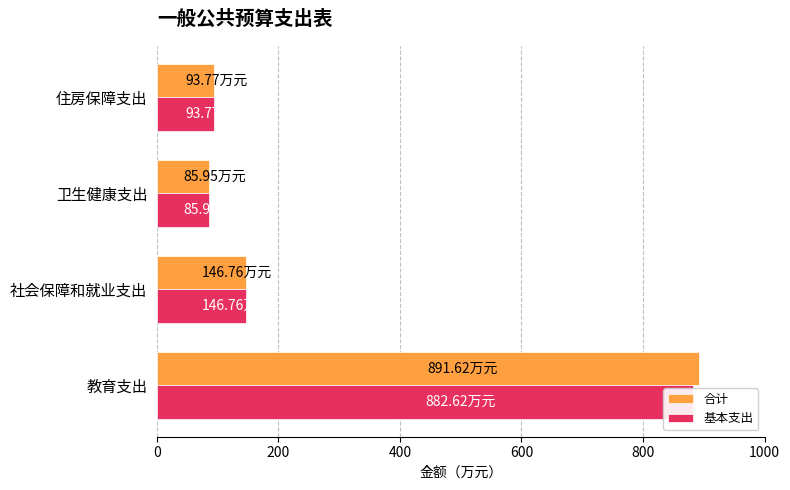

What is the total value across all series at 社会保障和就业支出?

293.5